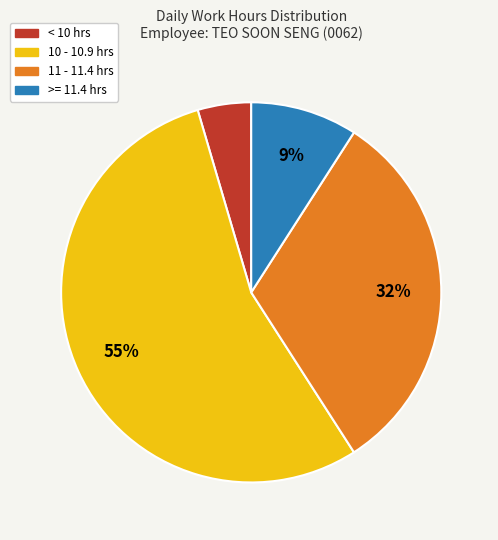

Is there any slice that represents more than half of the pie?

Yes